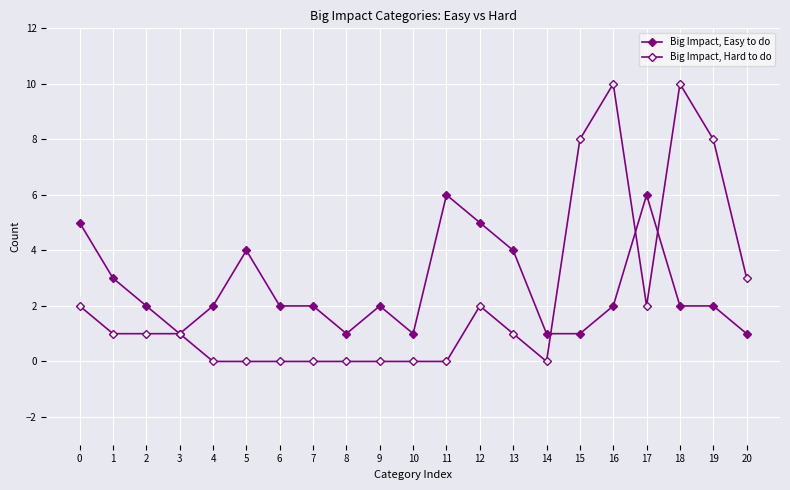

The Big Impact, Hard to do series shows 2 at 17. True or false?

True